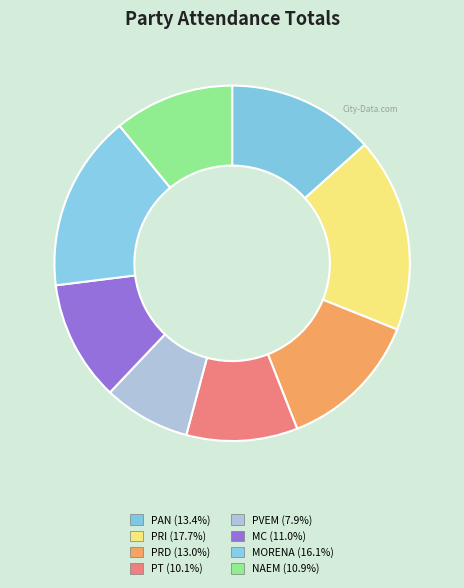

To the nearest percent, what percentage of the pie is MC?

11%